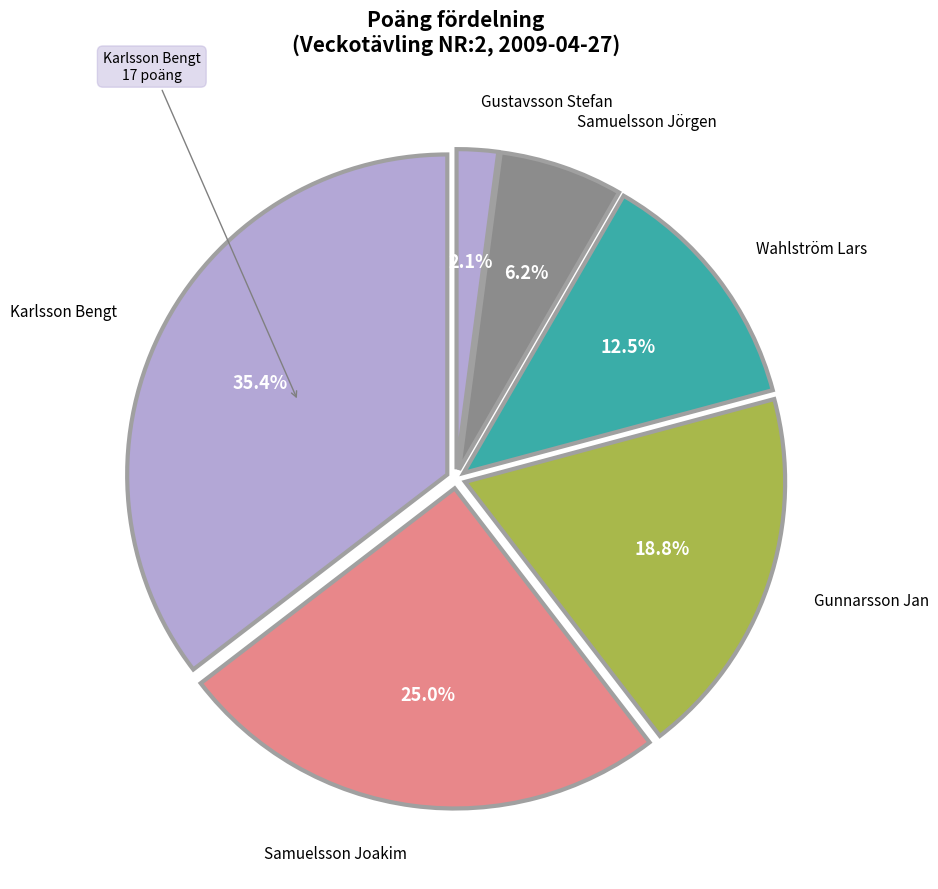

How many slices are in this pie chart?

6